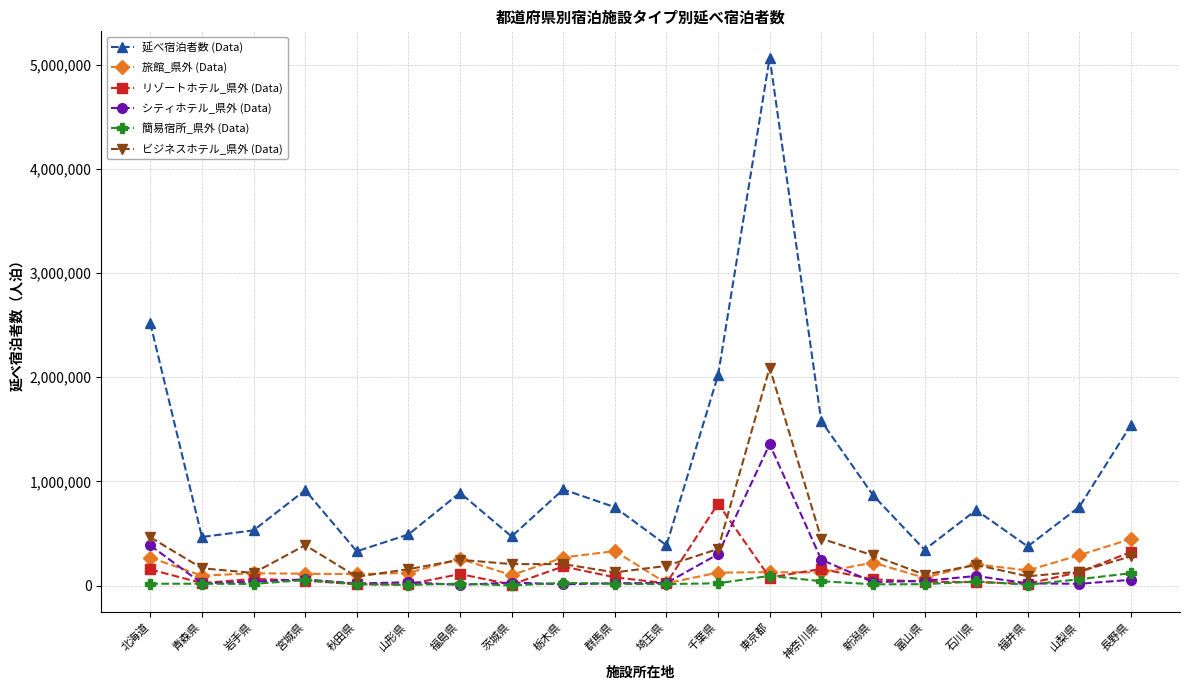

Between 神奈川県 and 新潟県, which series saw the biggest shift?

延べ宿泊者数 (Data)